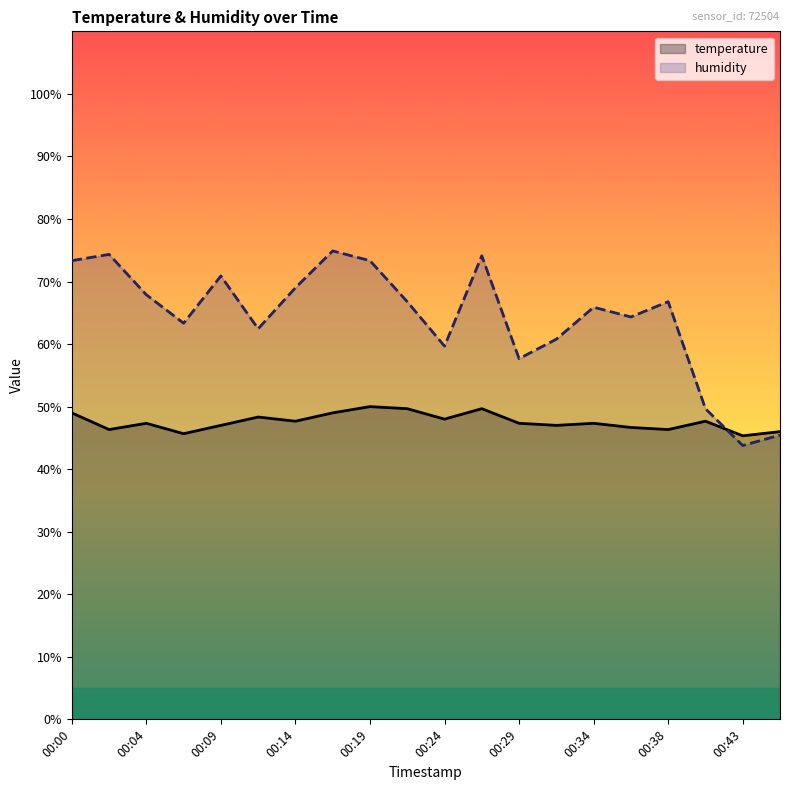

Between 00:12 and 00:19, which series saw the biggest shift?

humidity